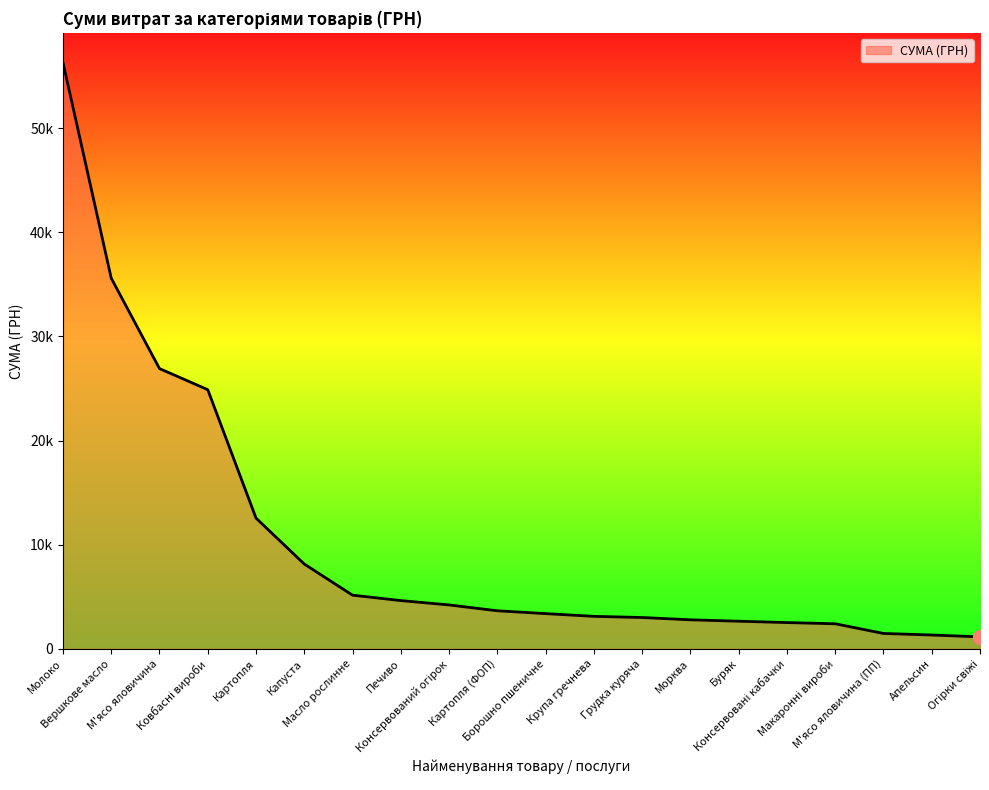

What is the label of the 4th point from the right?

Макаронні вироби